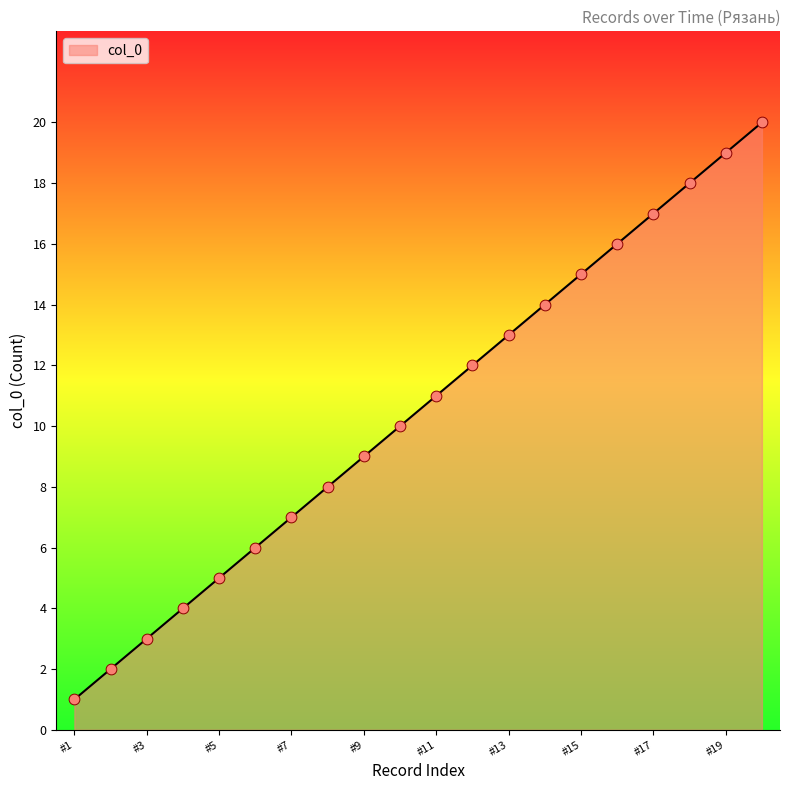

What is the difference between the maximum and minimum values?

19